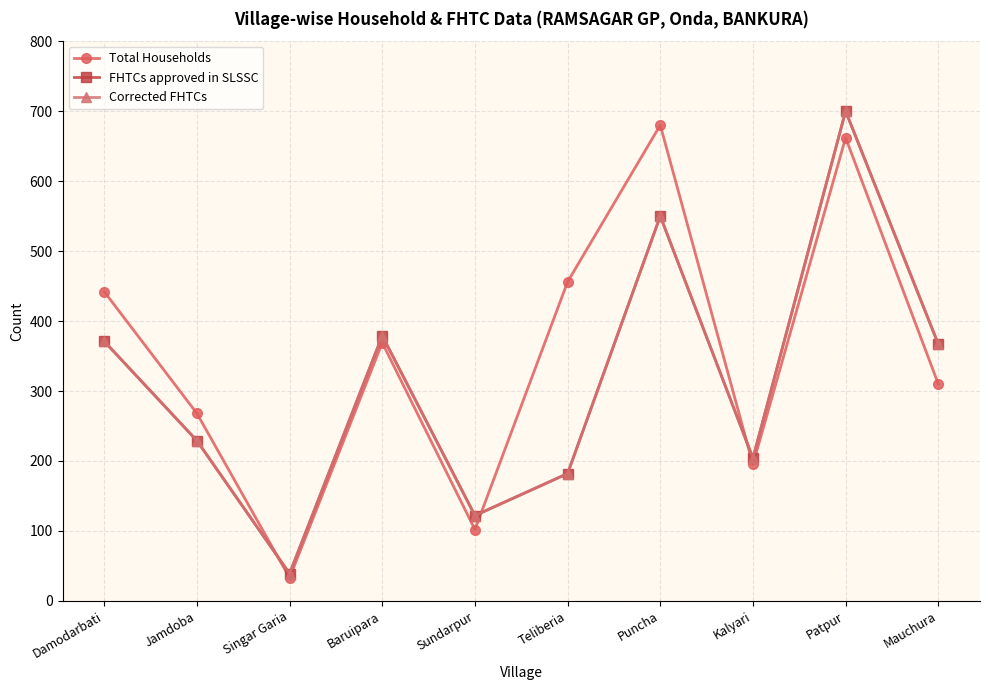

What is the label of the 10th point from the right?

Damodarbati